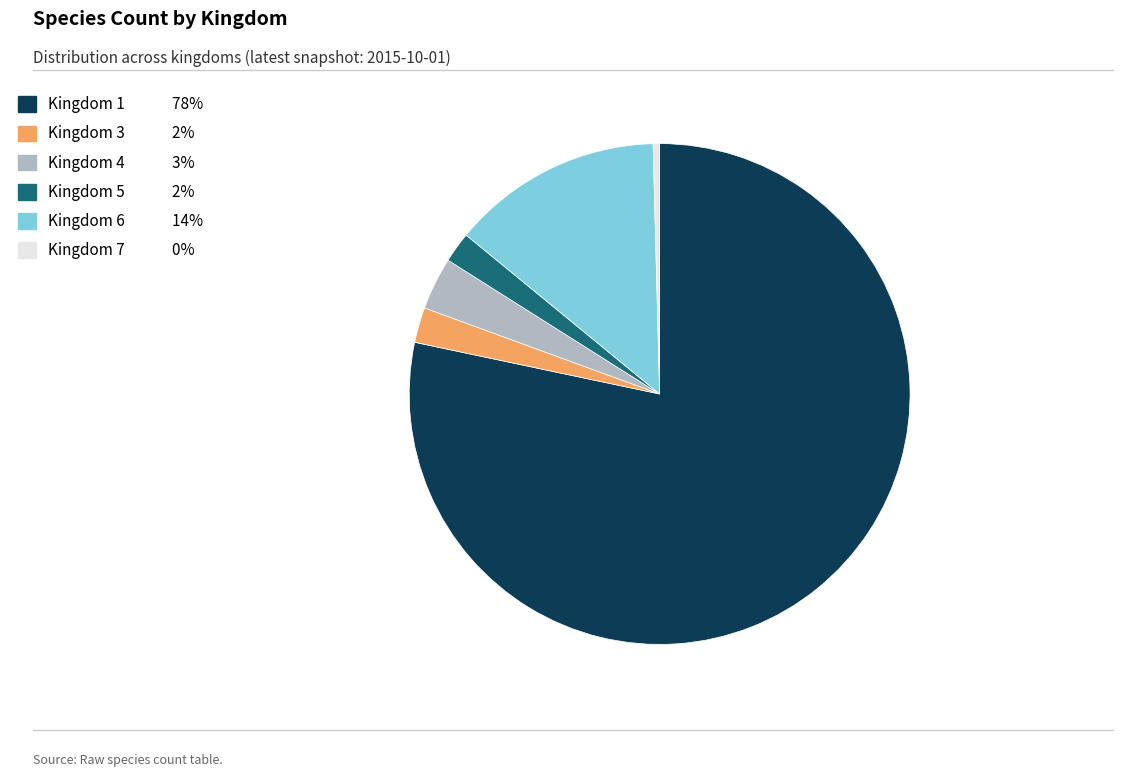

Is there a majority slice in this chart?

Yes